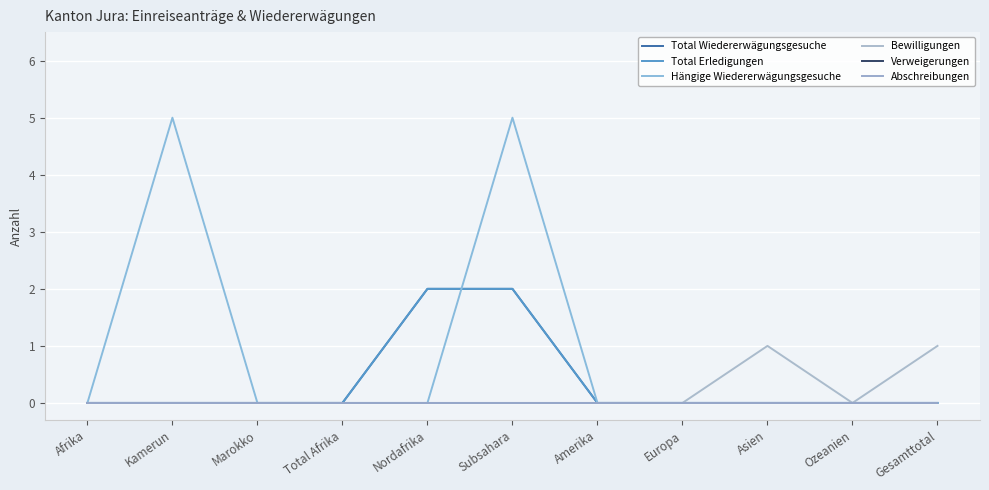

At how many categories does at least one series exceed 3?

2